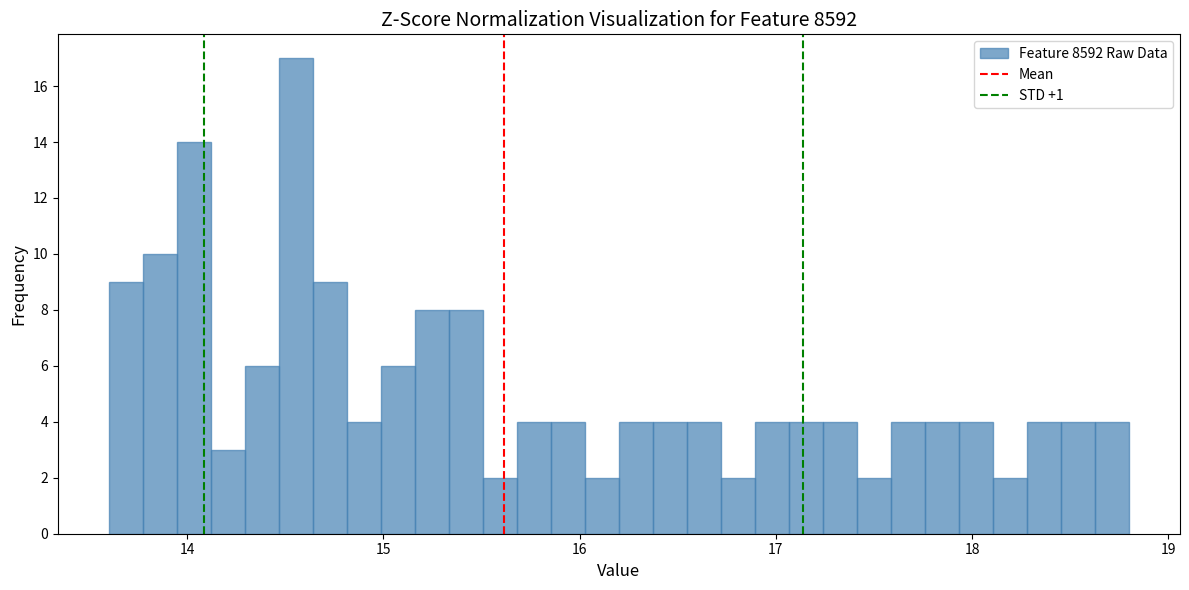

Read against the x-axis, roughly where is the centre of the tallest bar?

14.6